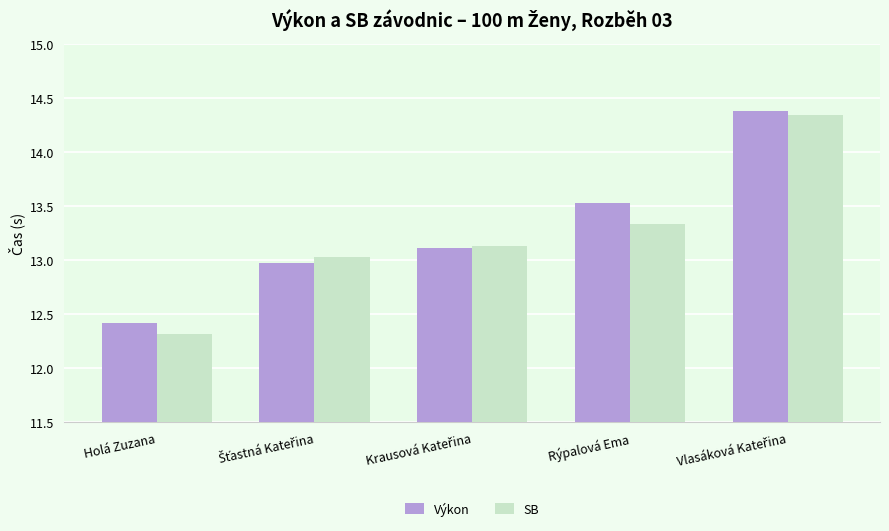

Which series has the largest range (max minus min)?

SB